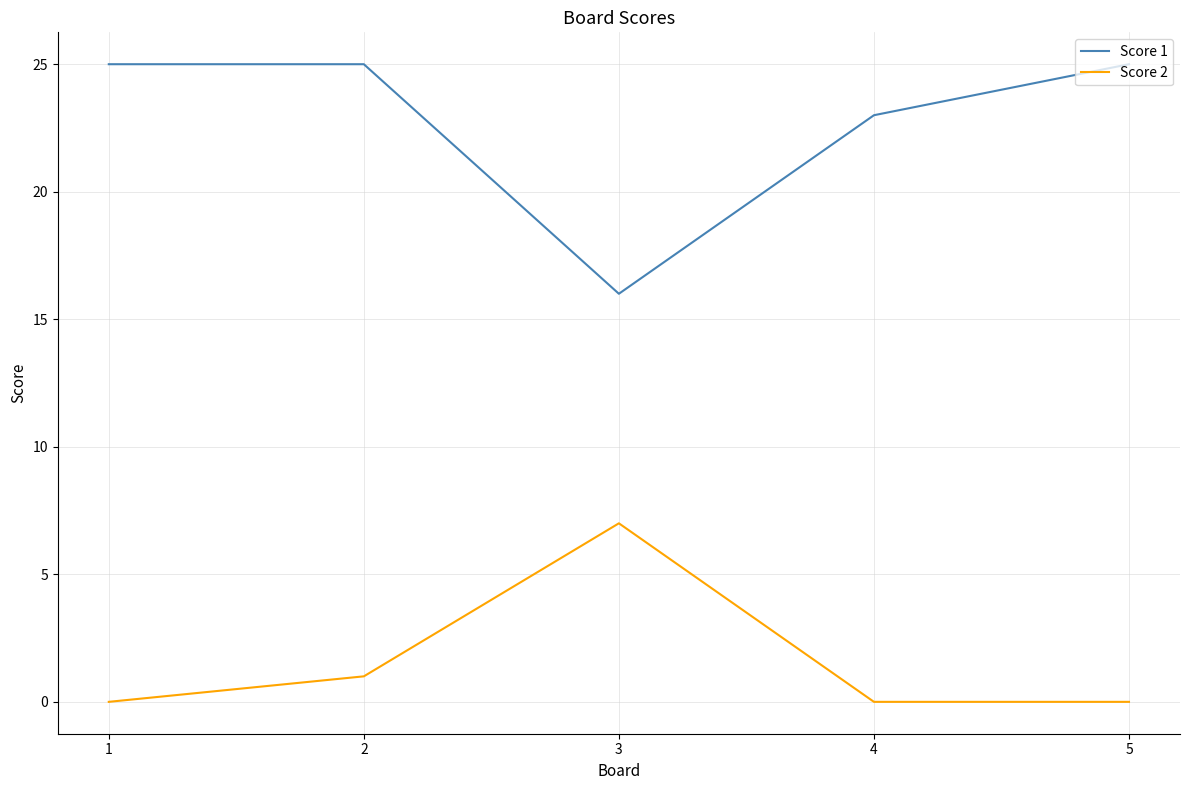

What is the sum of the Score 1 values at 3 and 2?

41